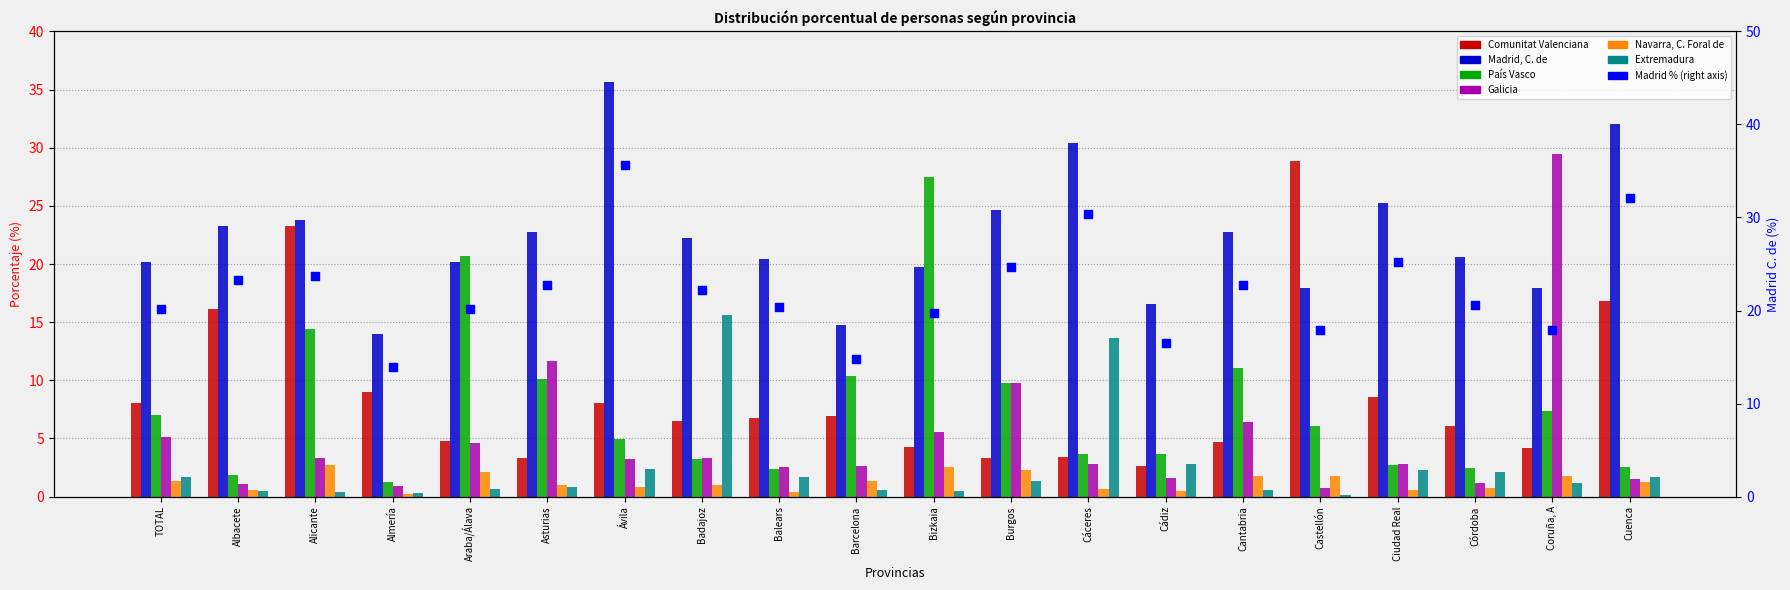

Which series has the largest total across all categories?

Madrid, C. de